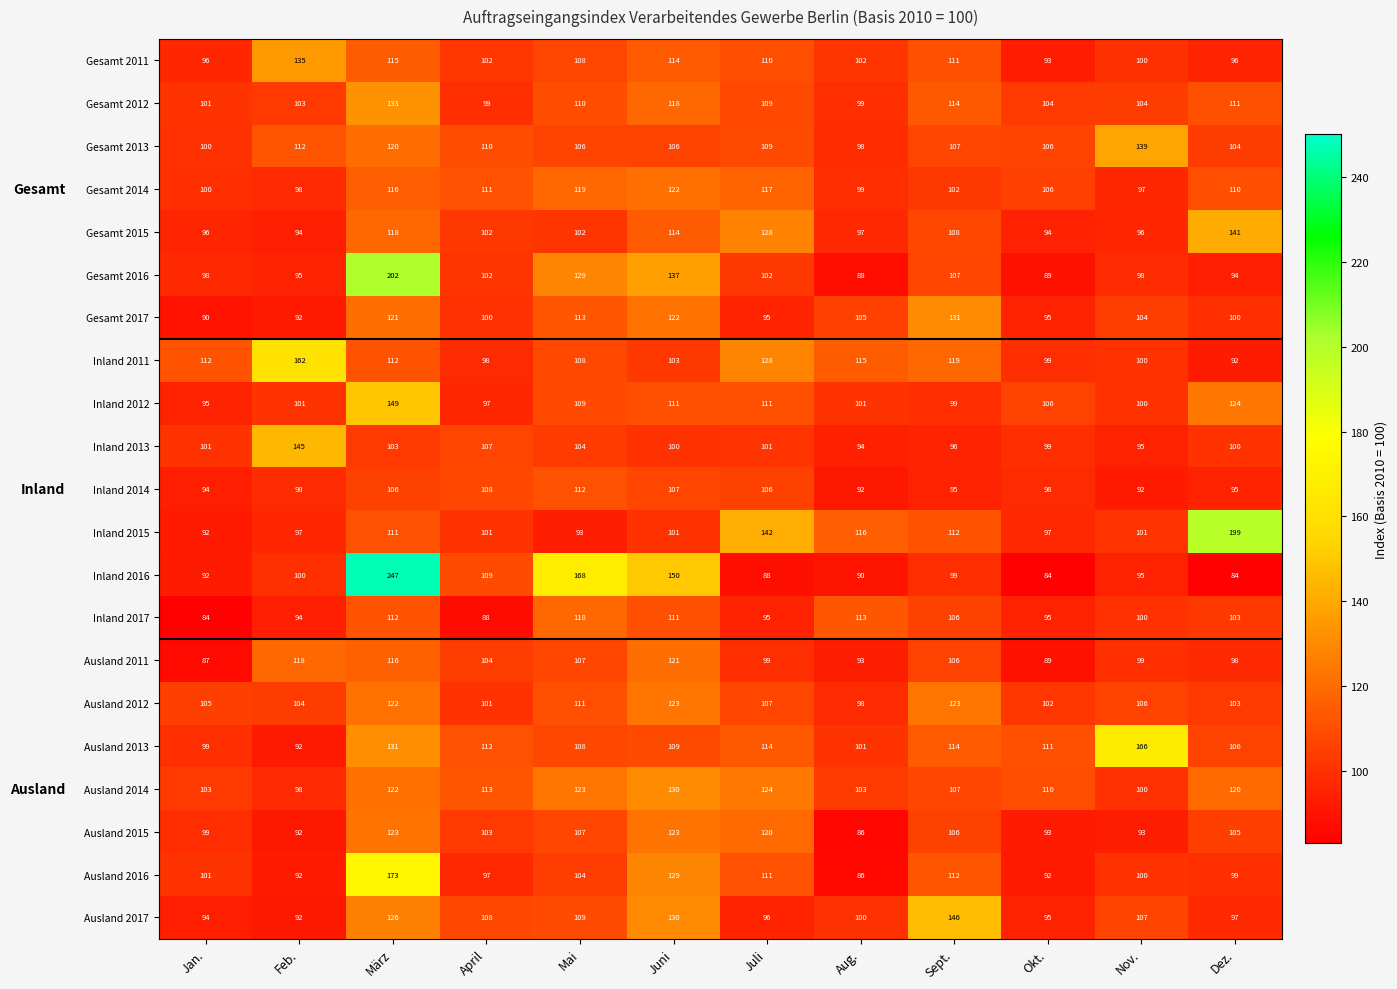

What is the difference between the second highest and minimum values in the Inland 2015 series?

50